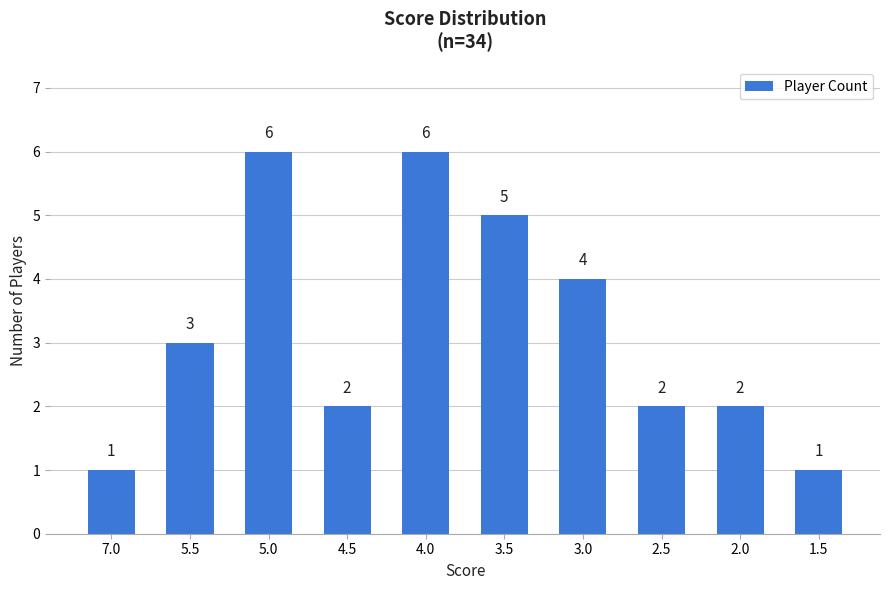

Count the number of categories in the chart.

10